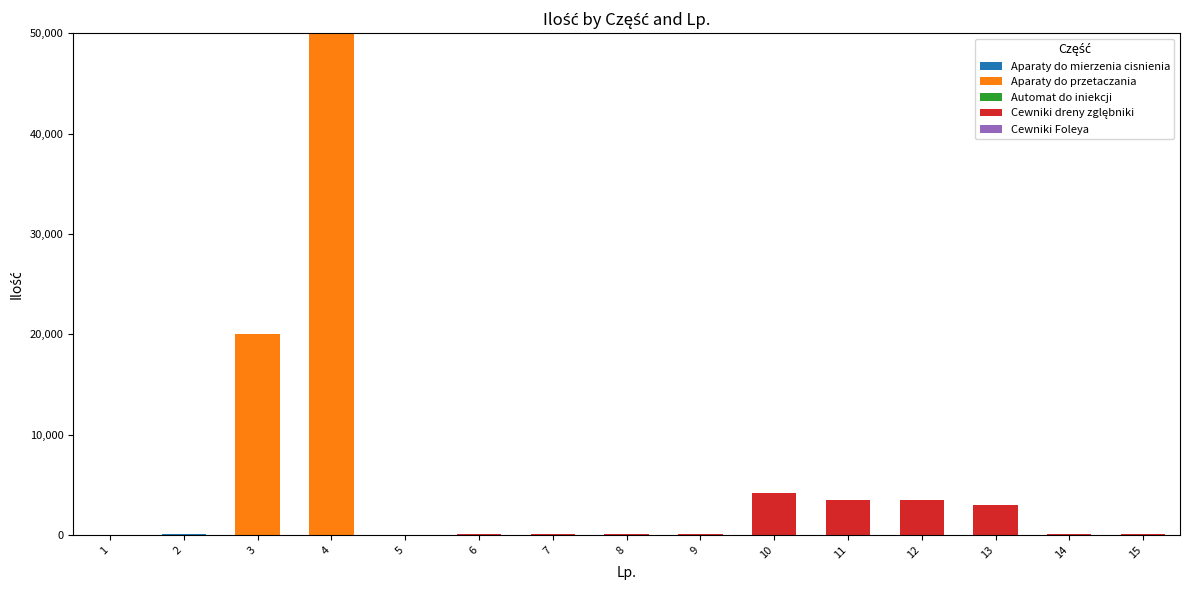

At which category is the sum across all series the highest?

4